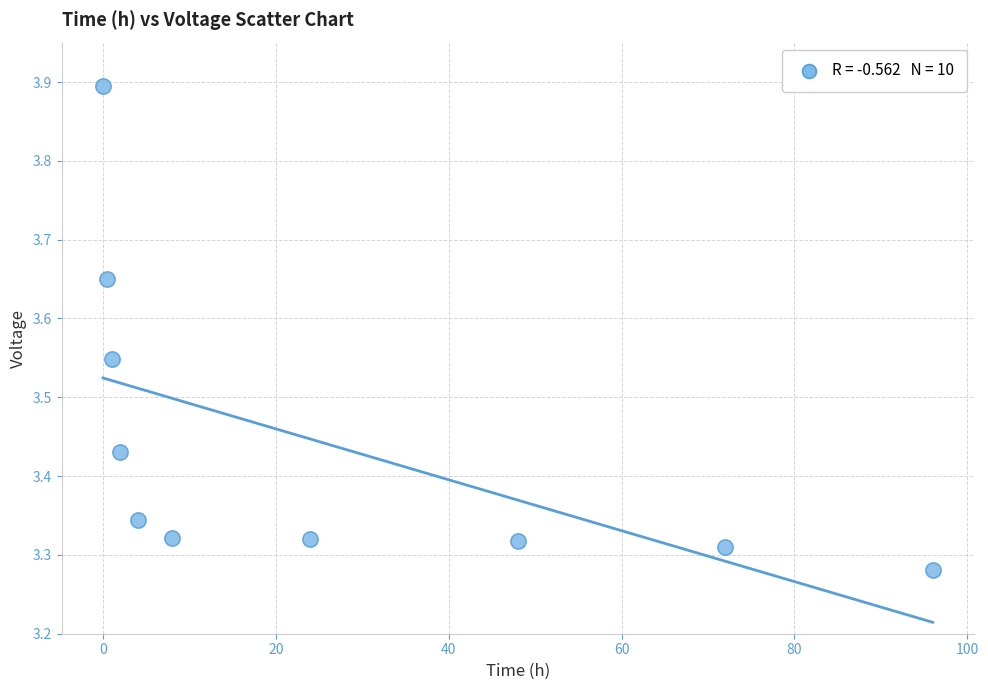

What is the average X value?

25.6